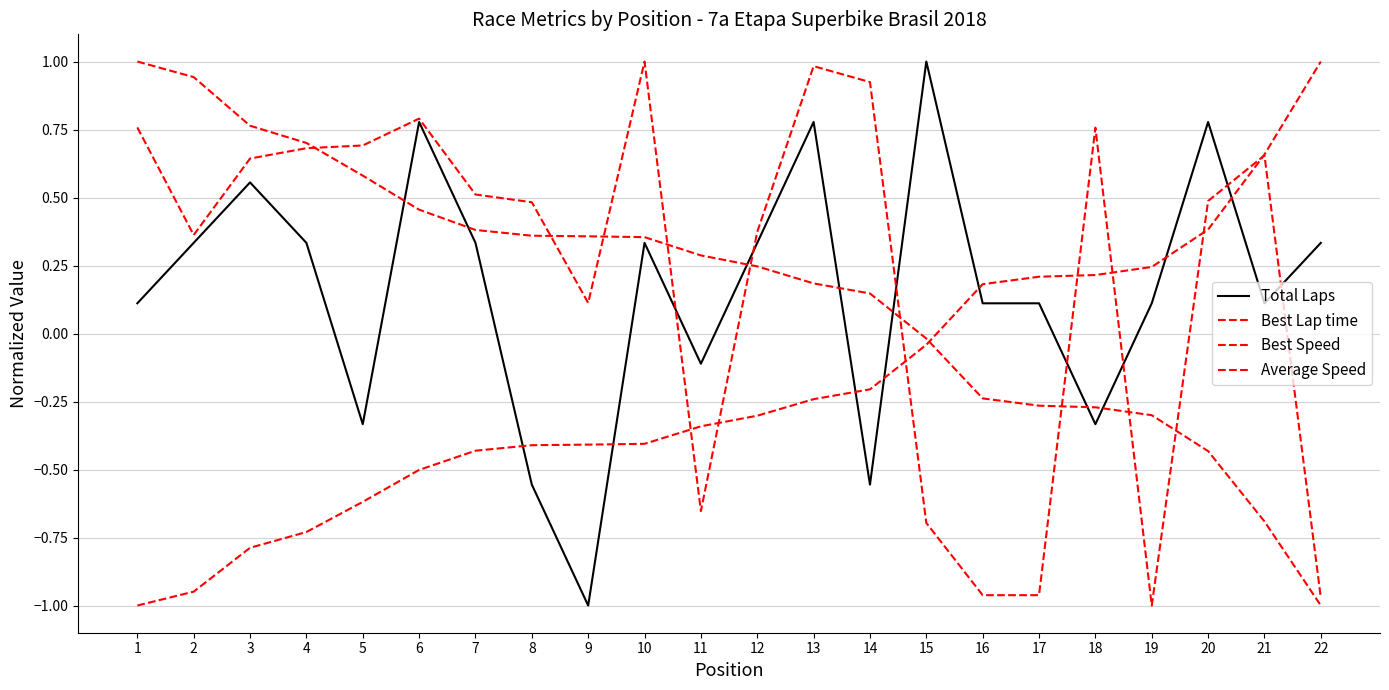

Is this an area chart (filled region under the line)?

No